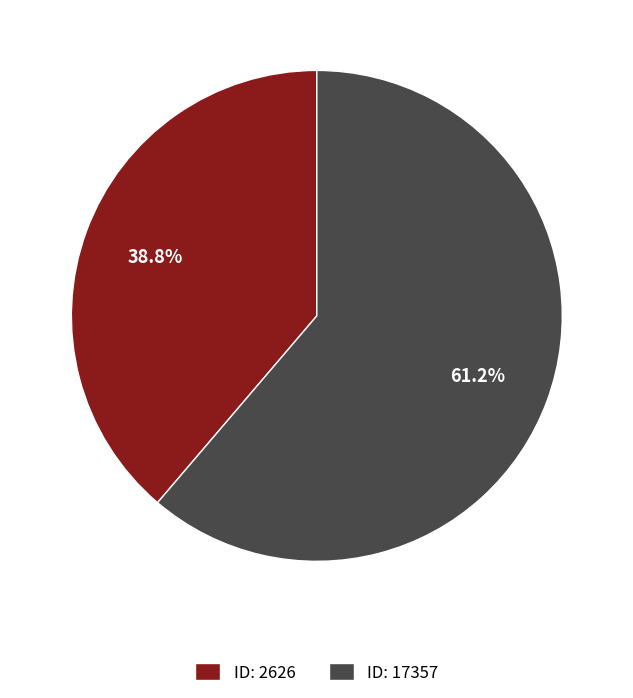

Which has a higher value, ID: 17357 or ID: 2626?

ID: 17357